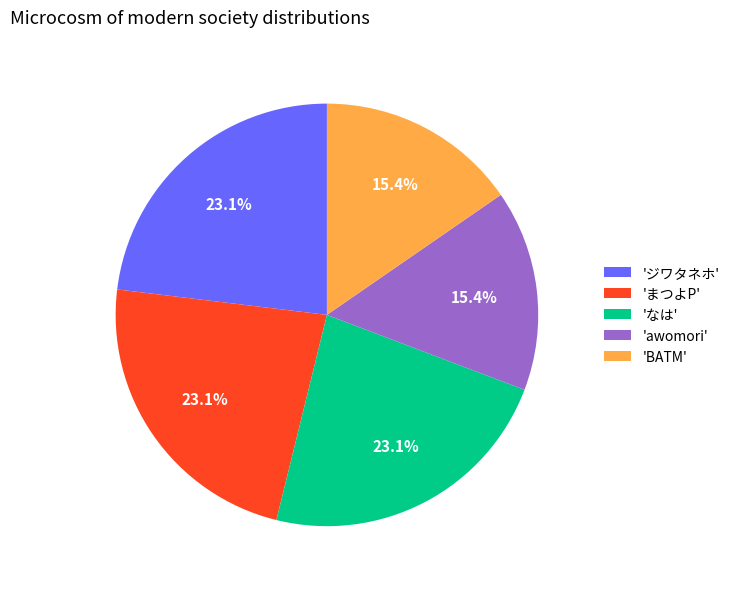

Count the number of slices in the pie.

5